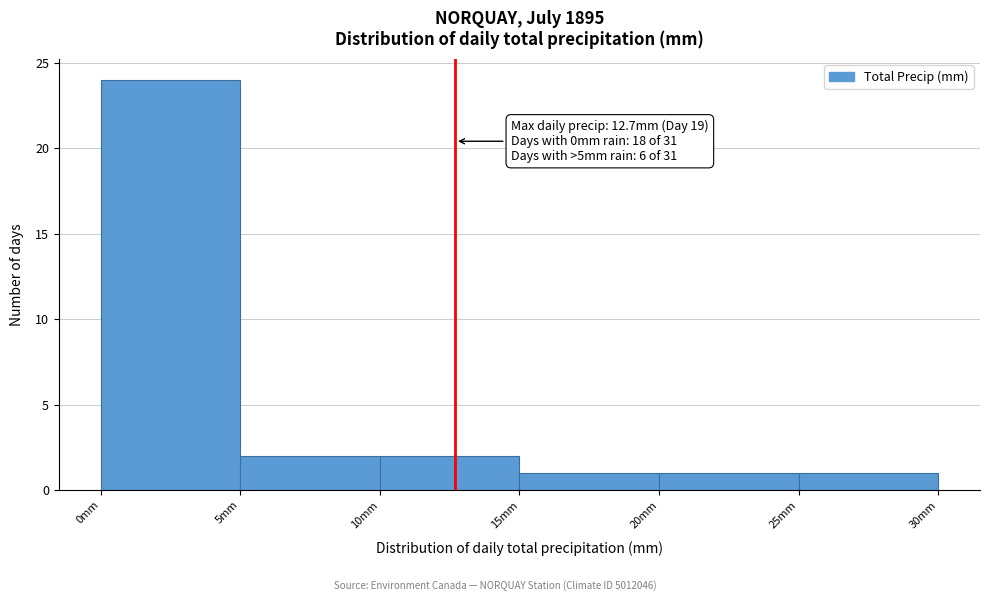

Which range on the x-axis has the tallest bar?

0 to 5